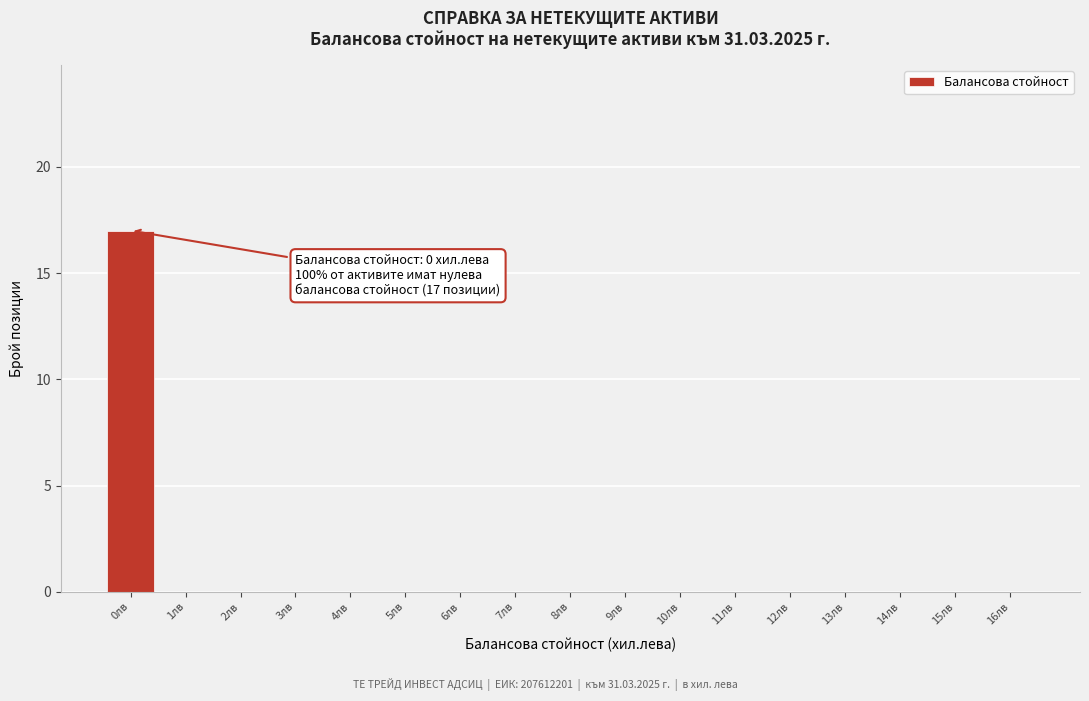

Reading left to right, list all the values displayed in this chart.

0лв=17	1лв=0	2лв=0	3лв=0	4лв=0	5лв=0	6лв=0	7лв=0	8лв=0	9лв=0	10лв=0	11лв=0	12лв=0	13лв=0	14лв=0	15лв=0	16лв=0